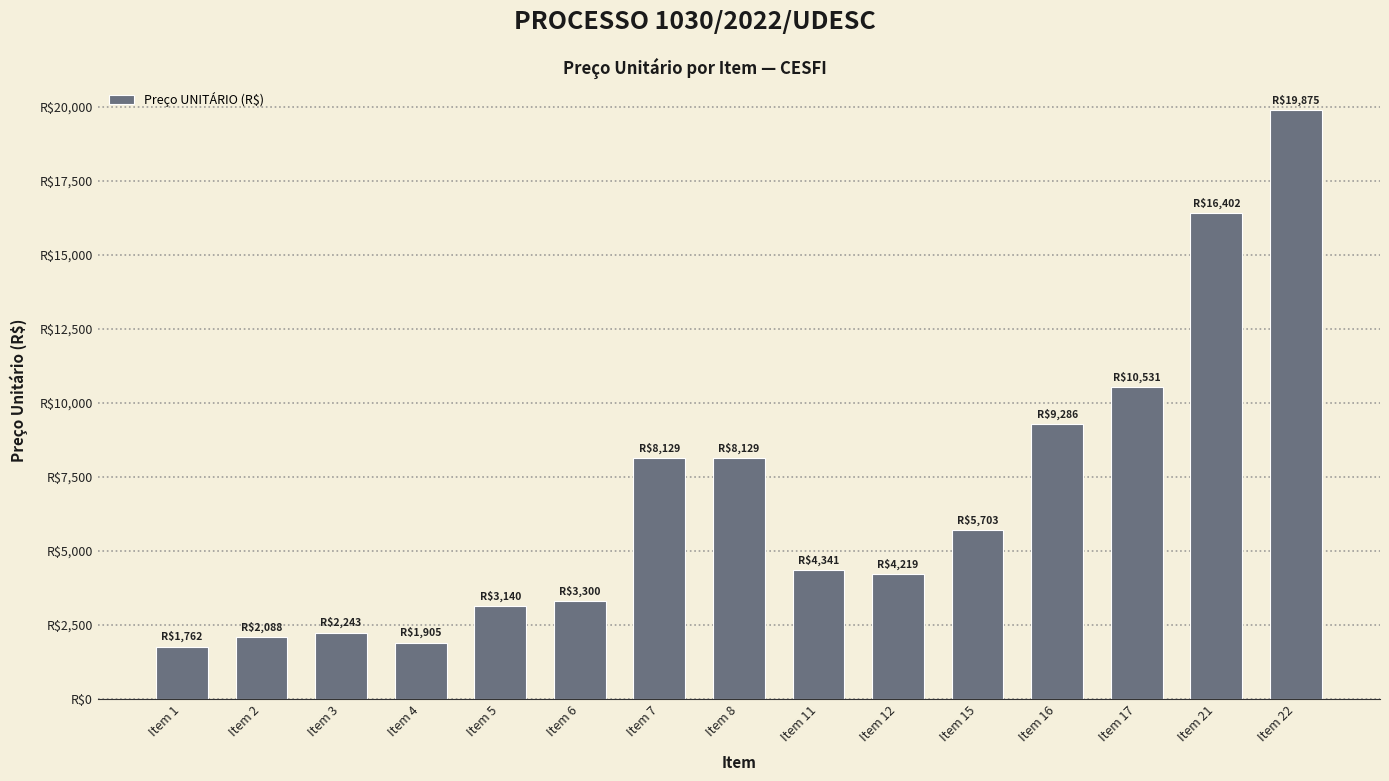

What is the value of the 14th bar from the left?

16402.2